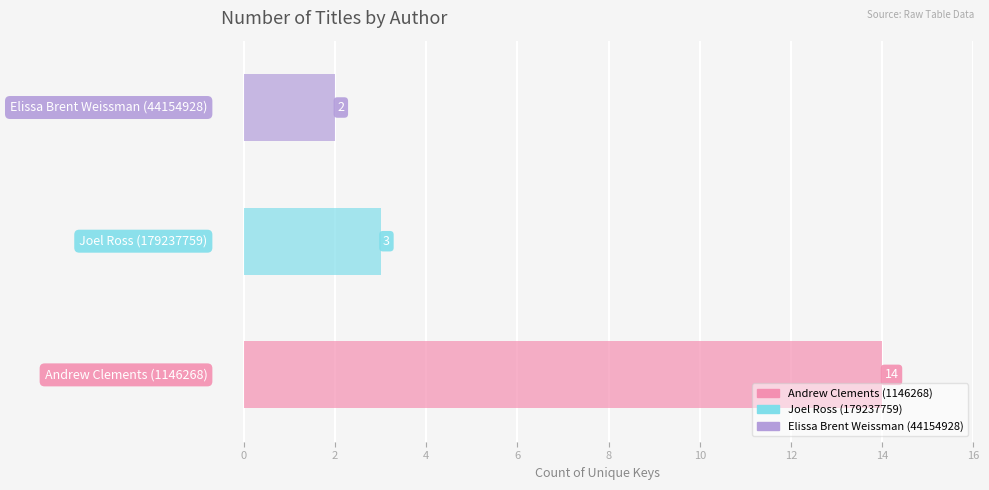

What value does the data have at Andrew Clements (1146268), to the nearest 10?

10